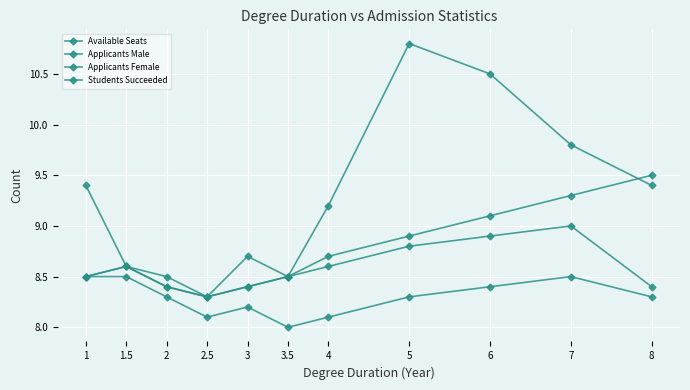

What is the value of the Applicants Male point at the 1st from the left?

9.4